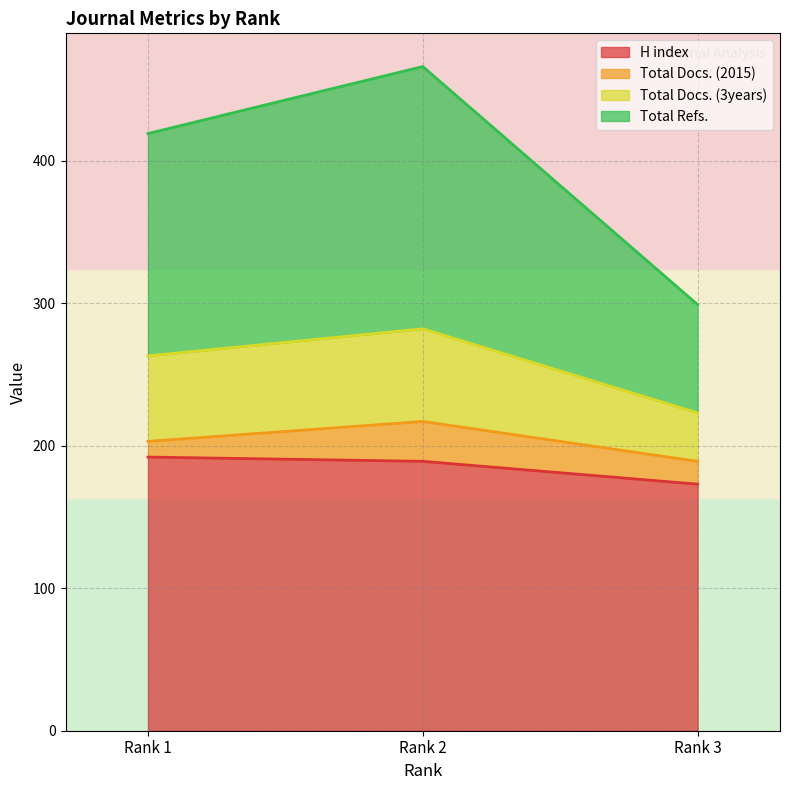

What is the minimum value for H index?

173